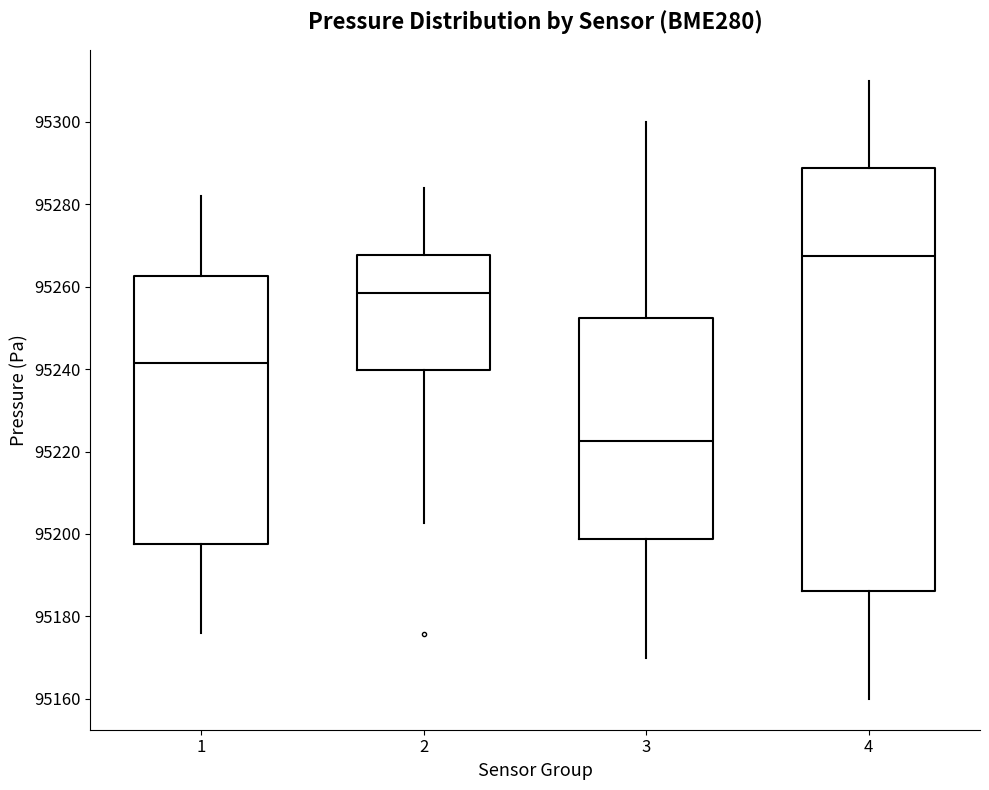

Where is the lower edge of the box at x = 4 on the y-axis? The values are not printed on the chart, so give them approximately, as read against the axis.

95186